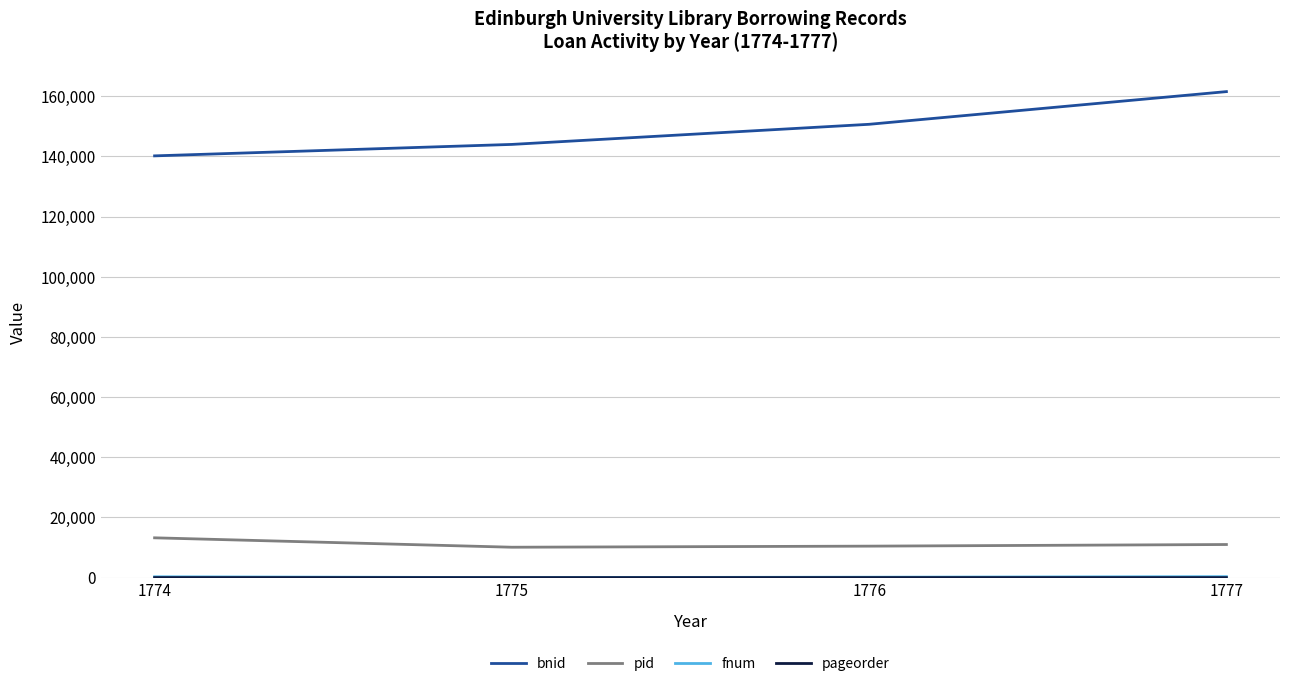

True or false: bnid and pid intersect in this chart.

False